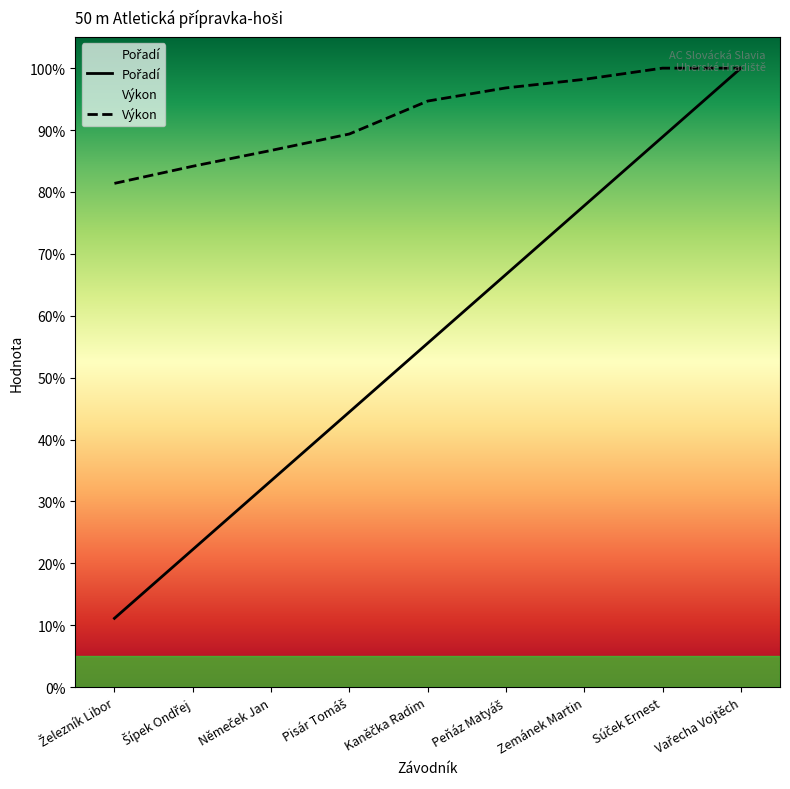

What is the label of the 8th point from the right?

Šípek Ondřej